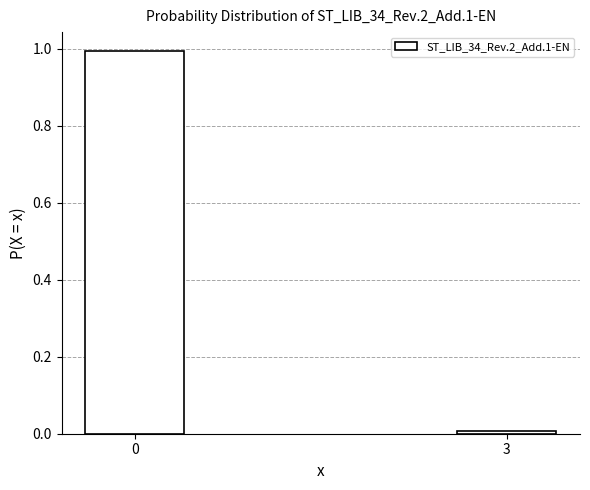

What is the difference between the maximum and minimum values?

1.0